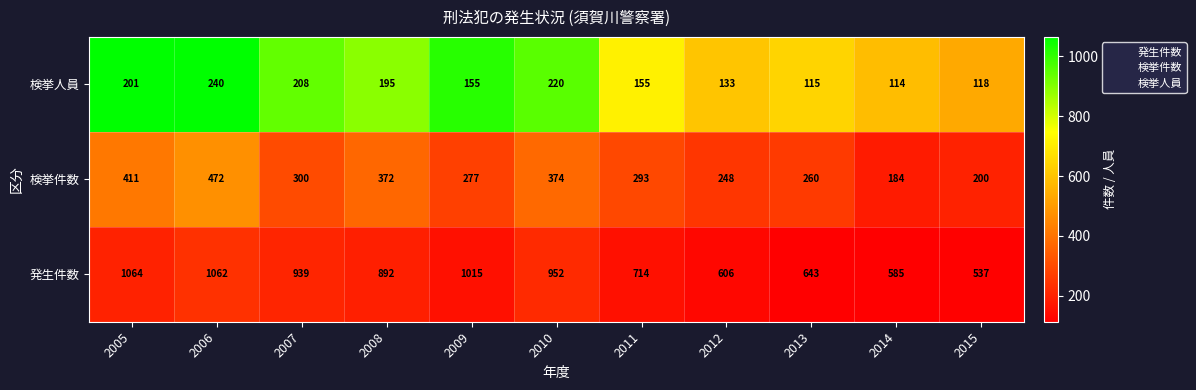

At how many categories does at least one series exceed 140?

11